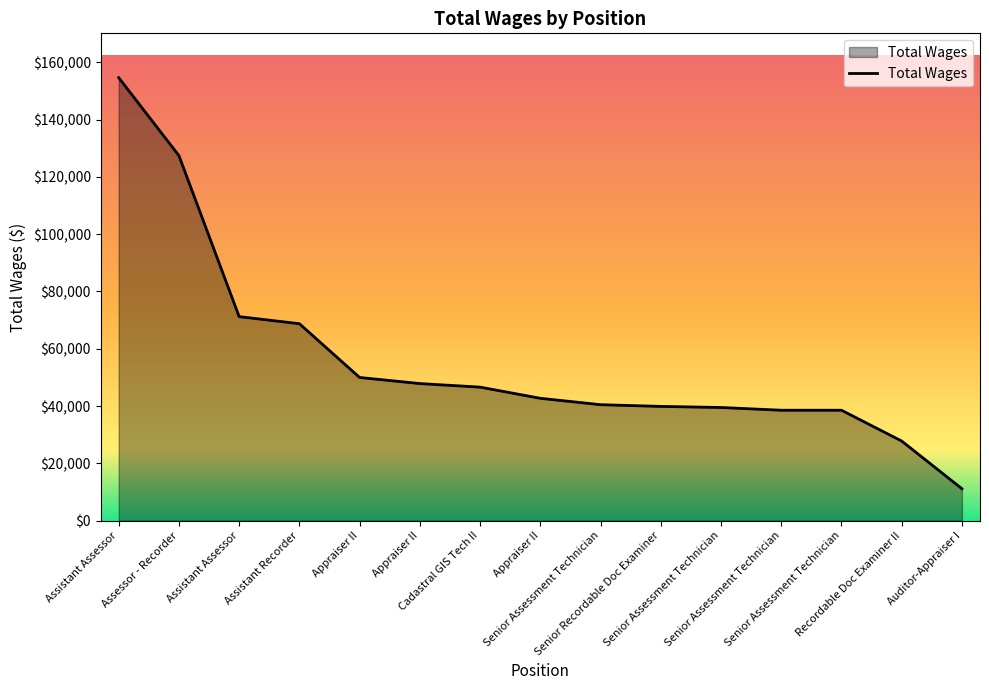

Does the chart have visible grid lines?

No